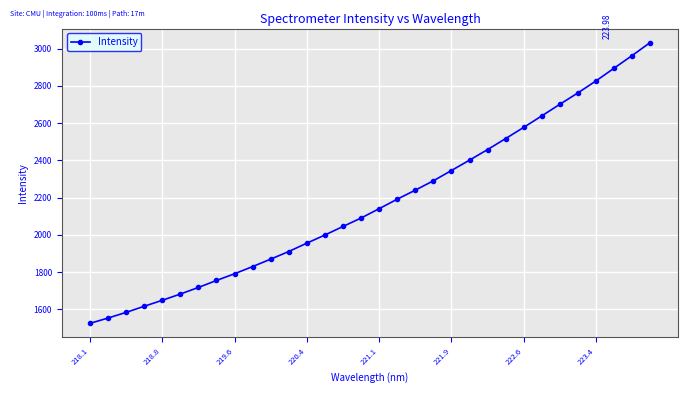

What is the smallest value displayed?

1524.5